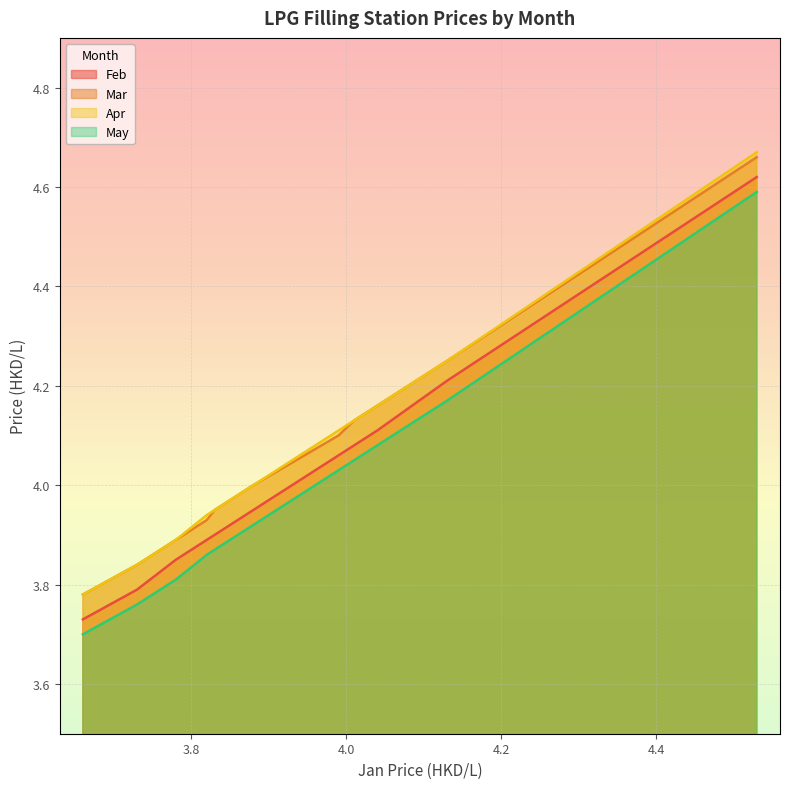

True or false: Mar and Feb intersect in this chart.

False